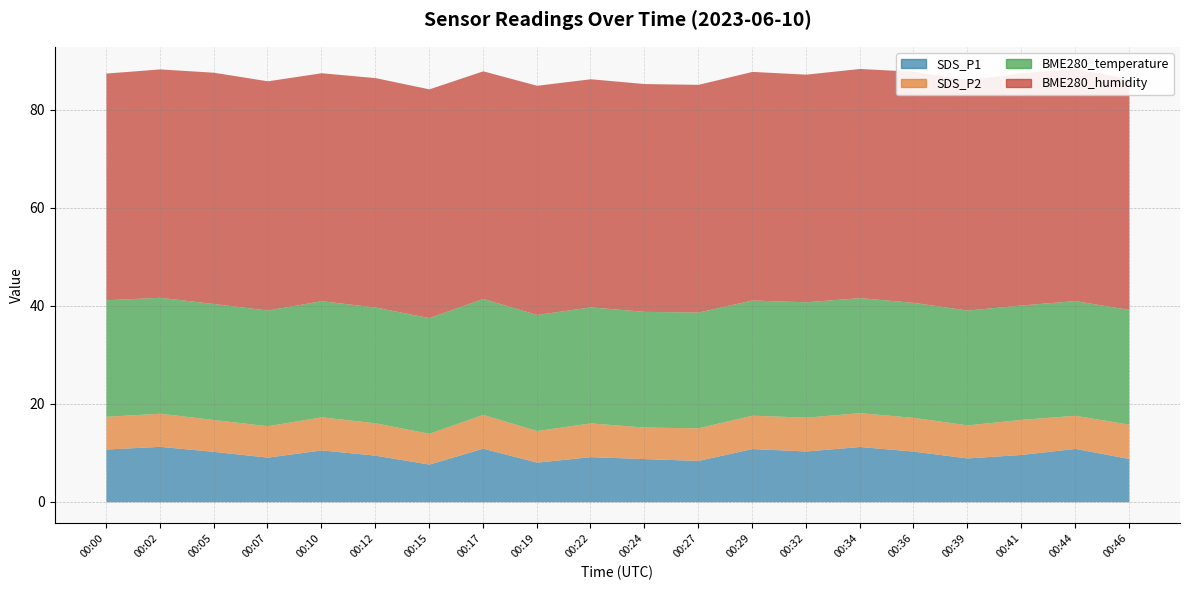

What is the greatest value displayed?

47.4